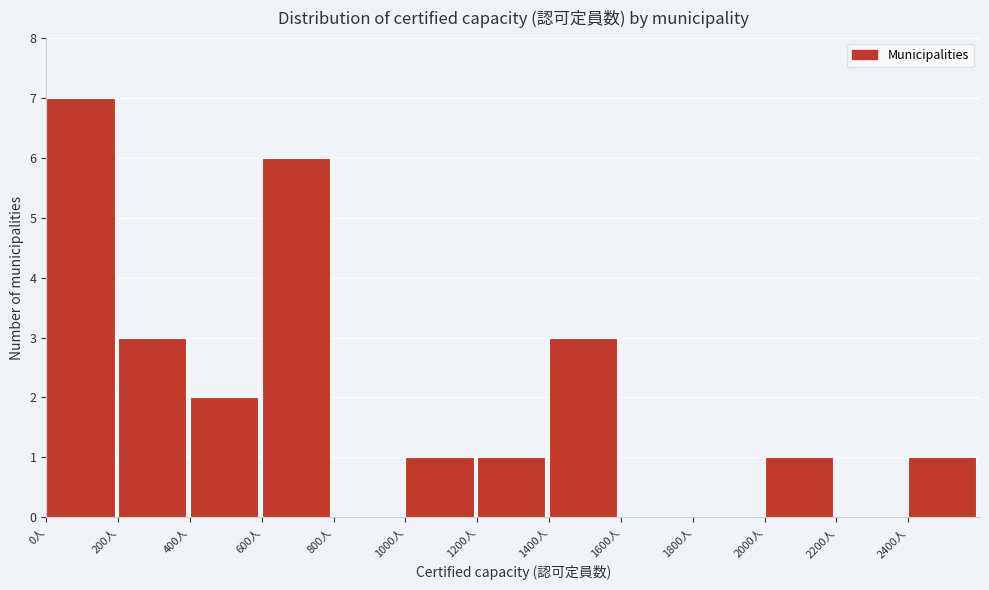

Over which range of the x-axis is the bar tallest?

0 to 200